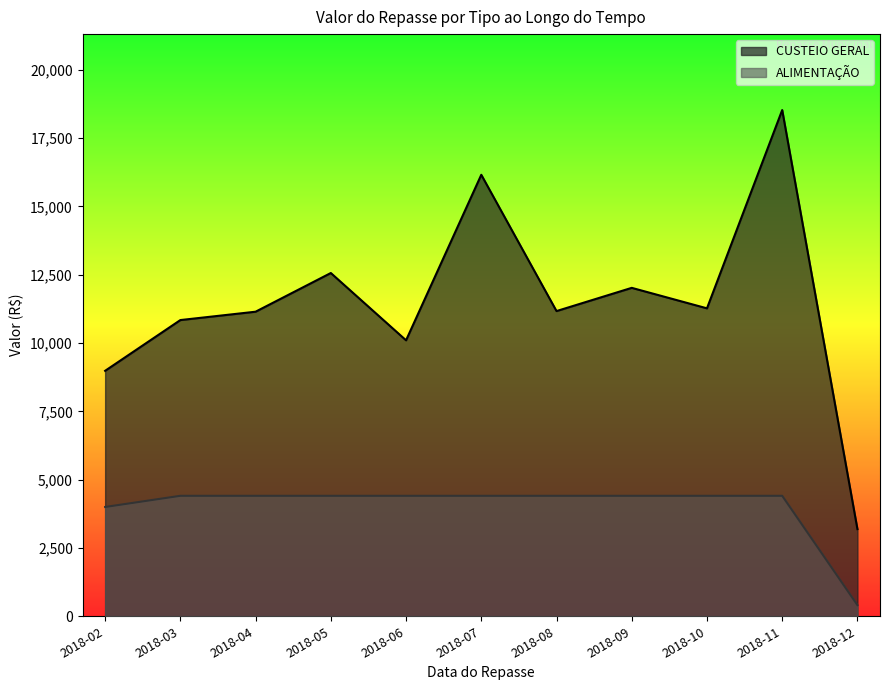

How many categories are shown in the chart?

11